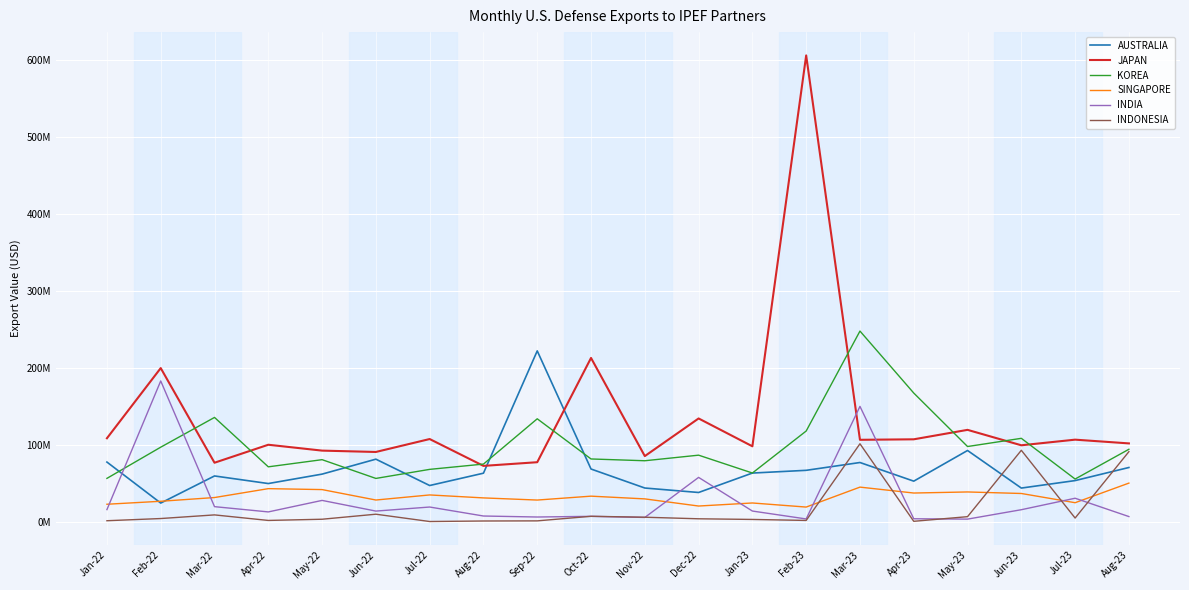

At which category is the sum across all series the highest?

Feb-23